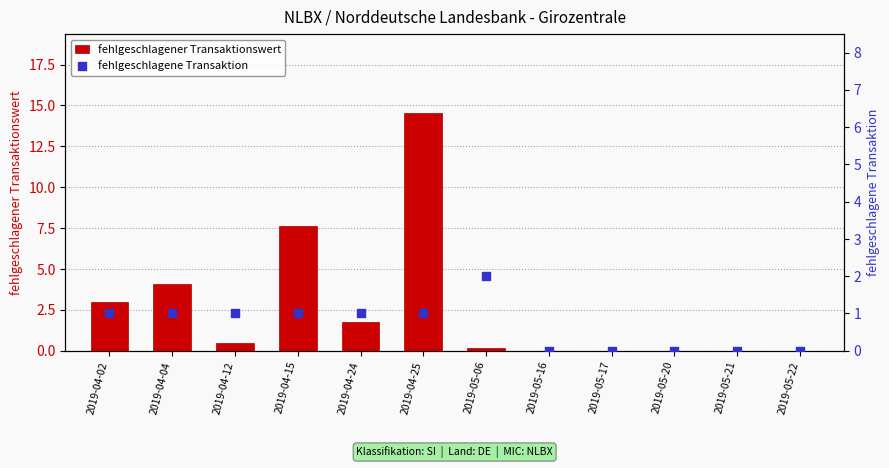

At which category is the sum across all series the highest?

2019-04-25